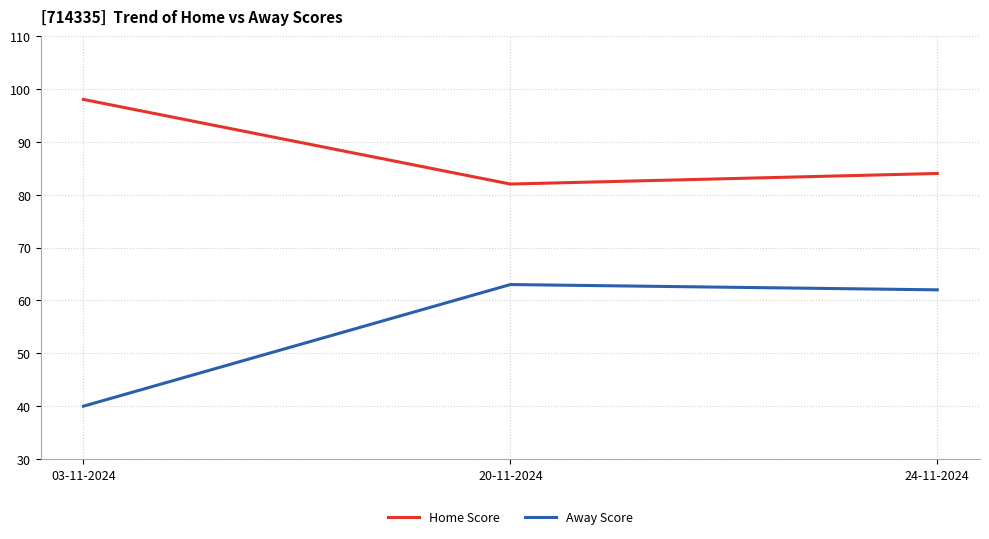

What position from the left is 24-11-2024?

3